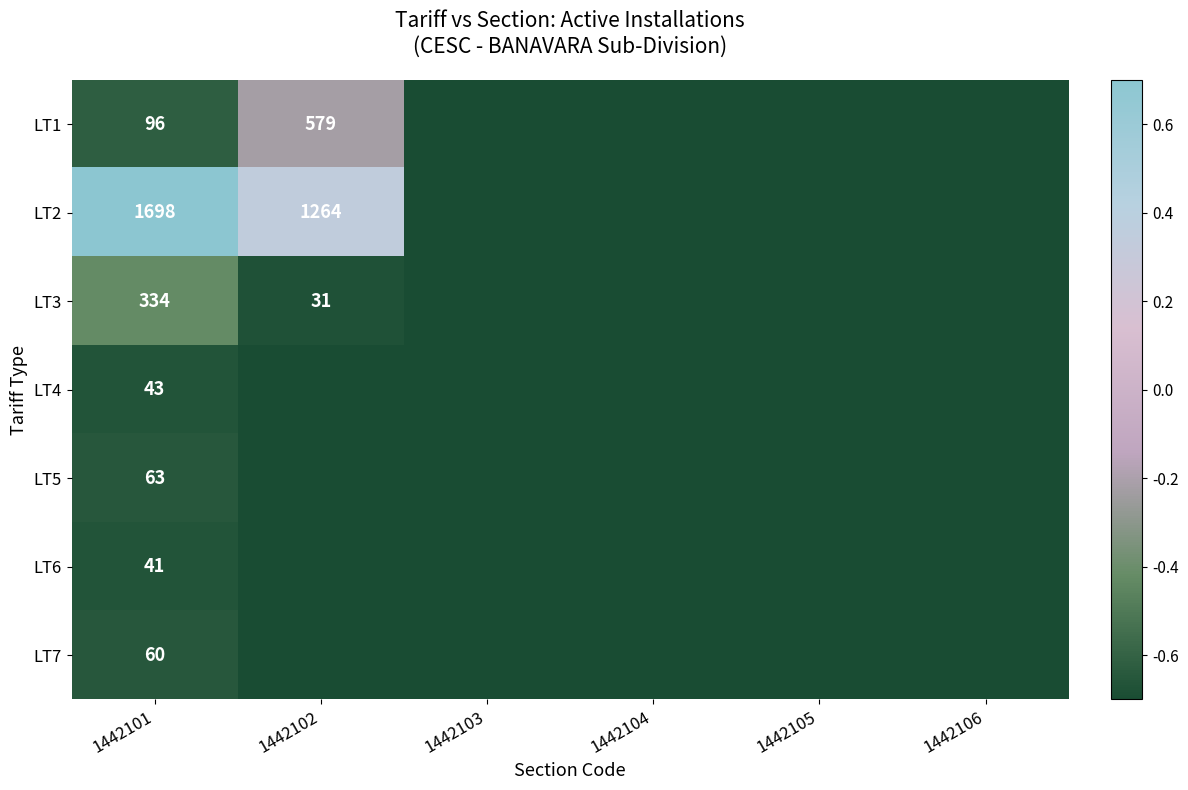

The value of LT3 at 1442101 is 97.8. True or false?

False